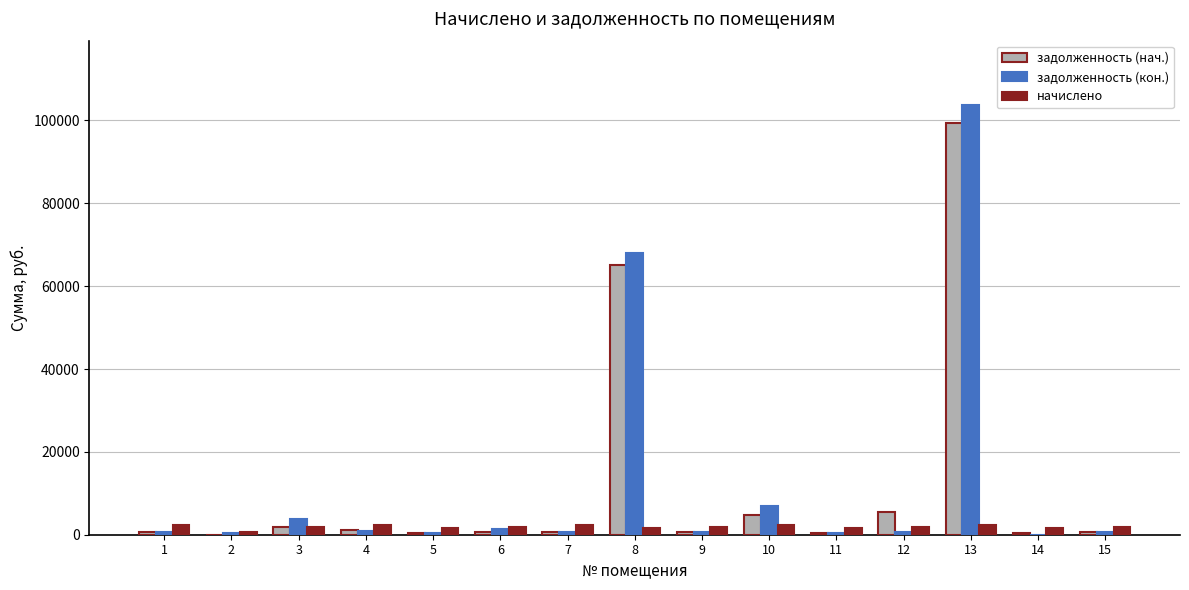

Read the начислено value at 10.

2295.5